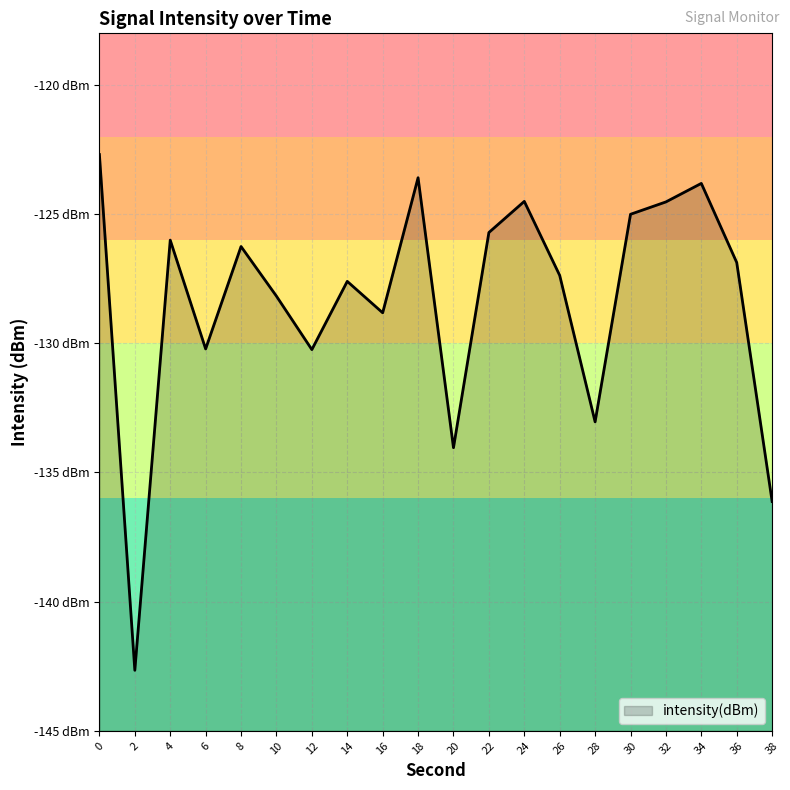

How many distinct data groups are displayed?

1